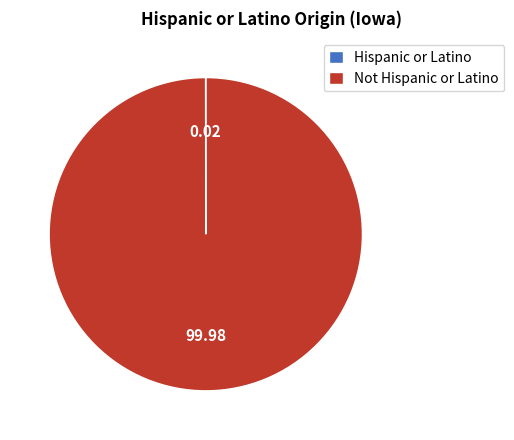

Is there a majority slice in this chart?

Yes